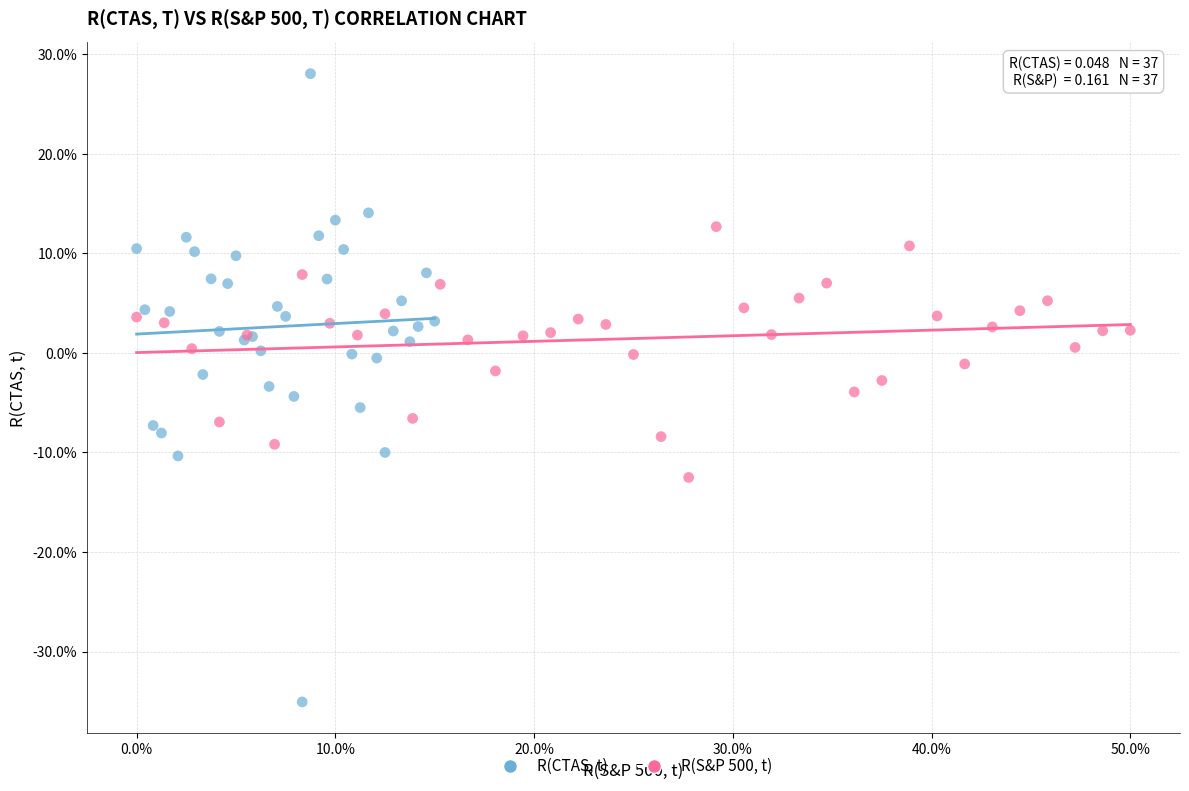

What are all the series names shown in the legend?

R(CTAS, t), R(S&P 500, t)